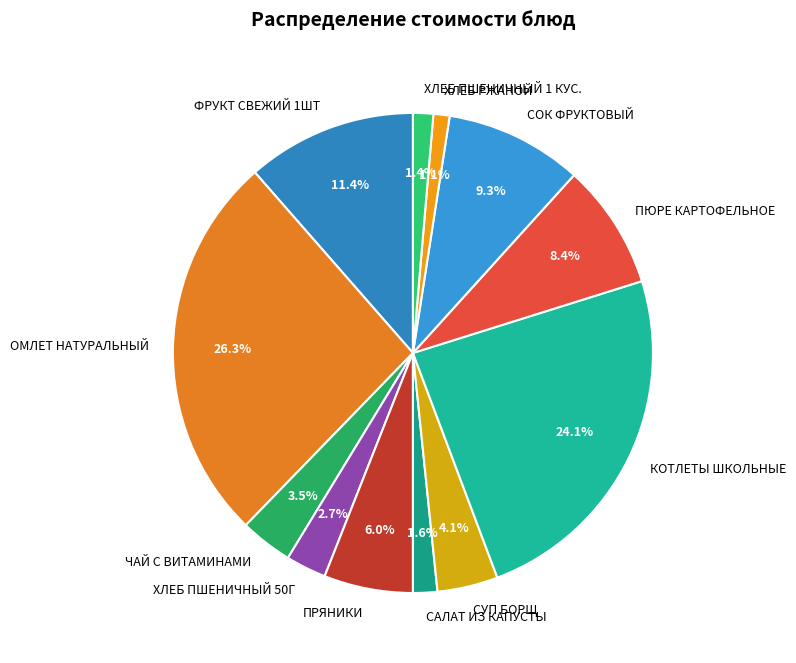

To the nearest percent, what percentage of the pie is СОК ФРУКТОВЫЙ?

9%